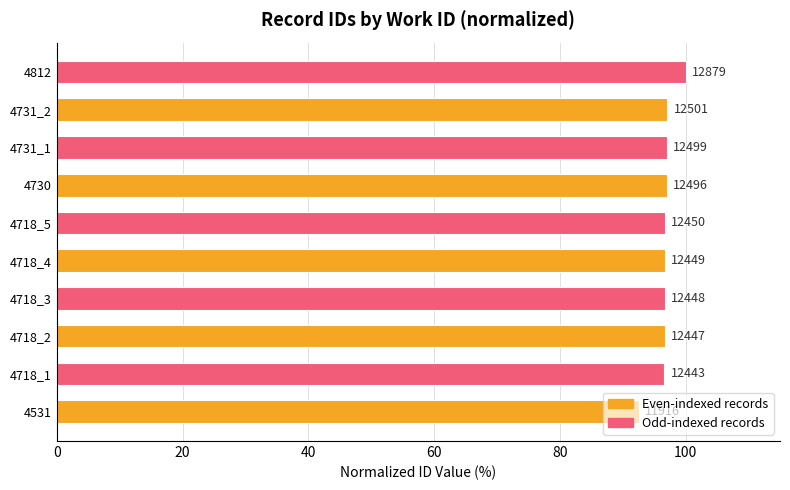

What is the average value?

96.7